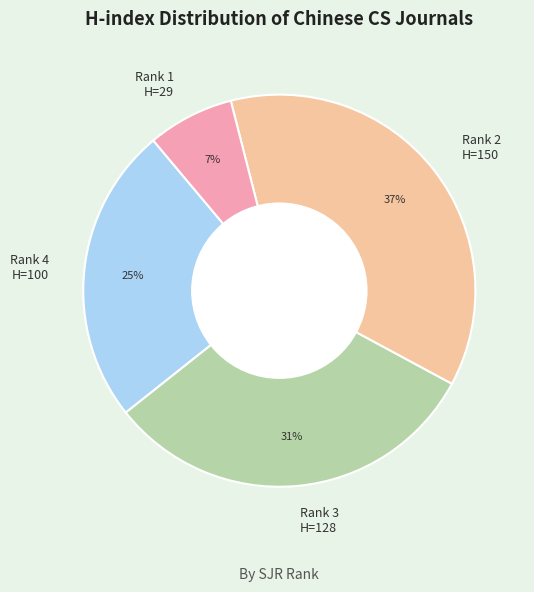

Rank the categories by value from lowest to highest.

Rank 1 H=29, Rank 4 H=100, Rank 3 H=128, Rank 2 H=150